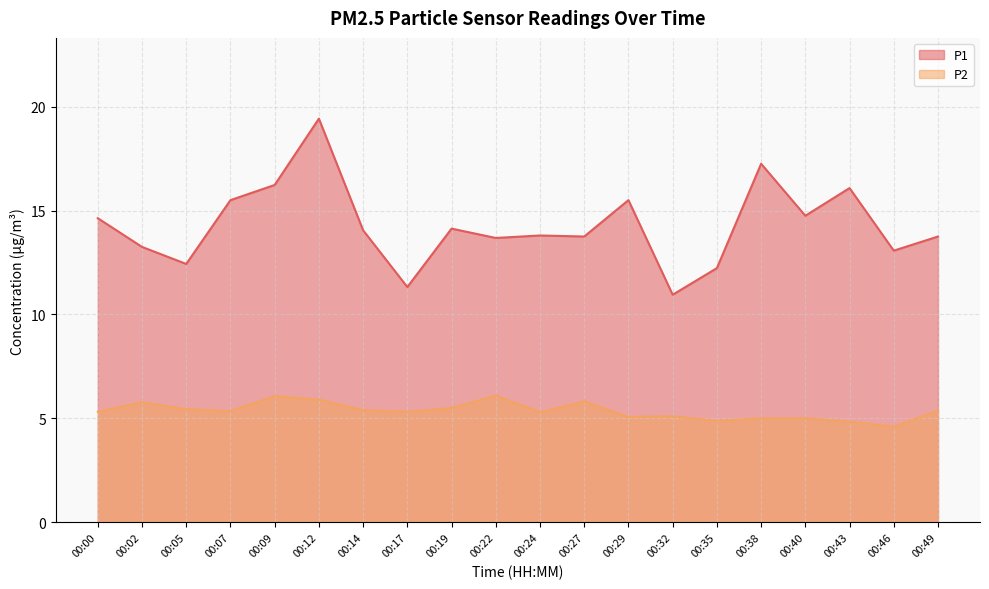

What is the greatest value displayed?

19.4